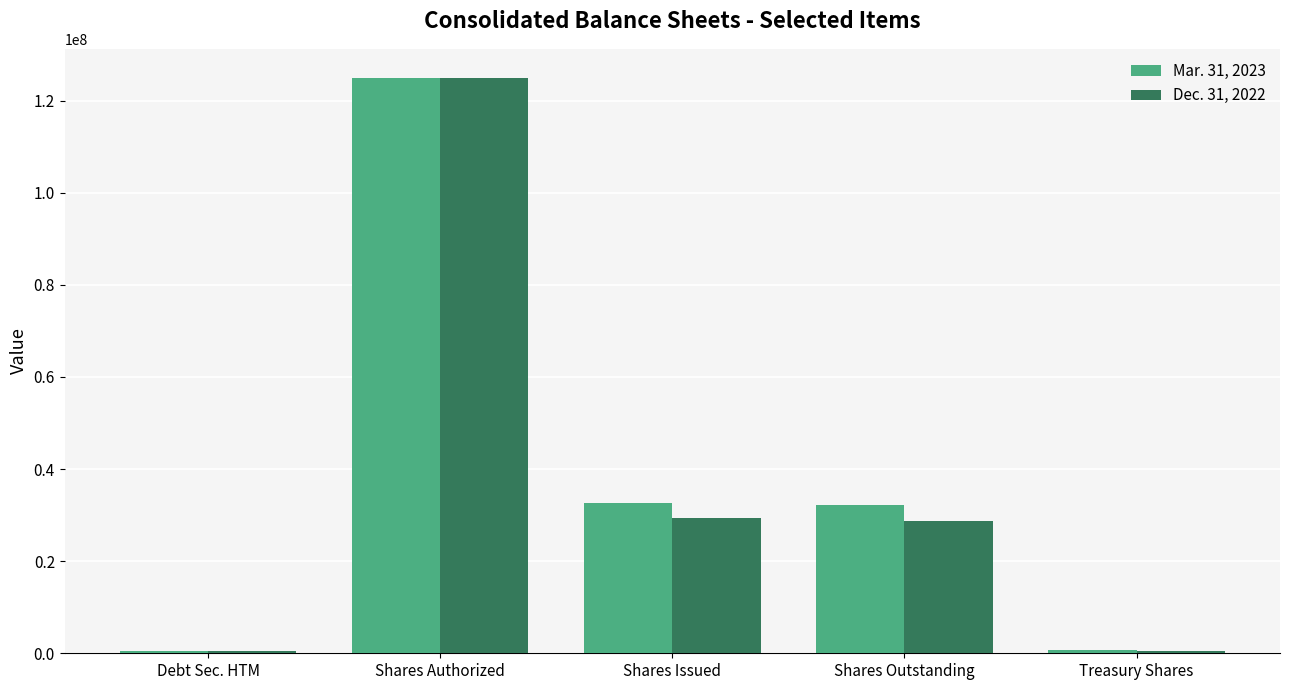

What is the total value across all series at Shares Authorized?

250000000